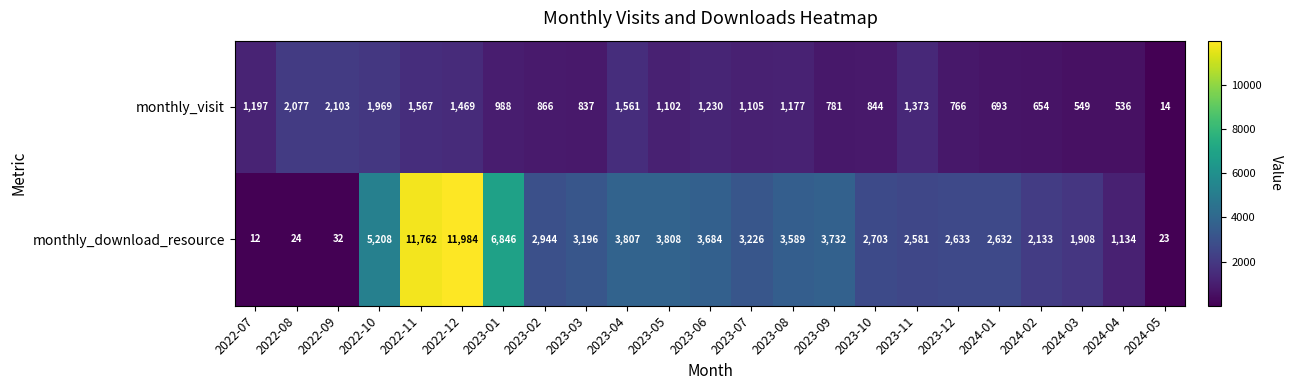

At which category is the sum across all series the highest?

2022-12